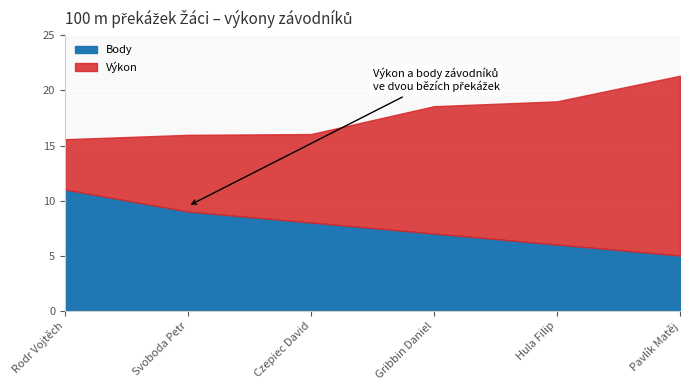

True or false: Výkon and Body cross at least once.

False